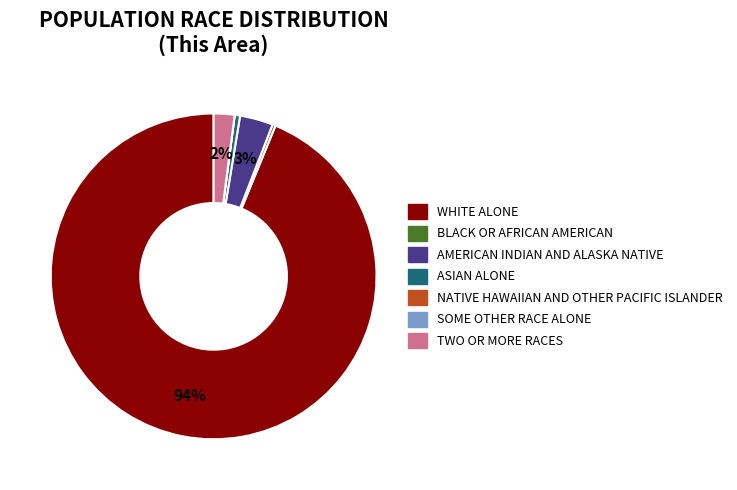

Is the sum of BLACK OR AFRICAN AMERICAN and WHITE ALONE greater than half?

Yes